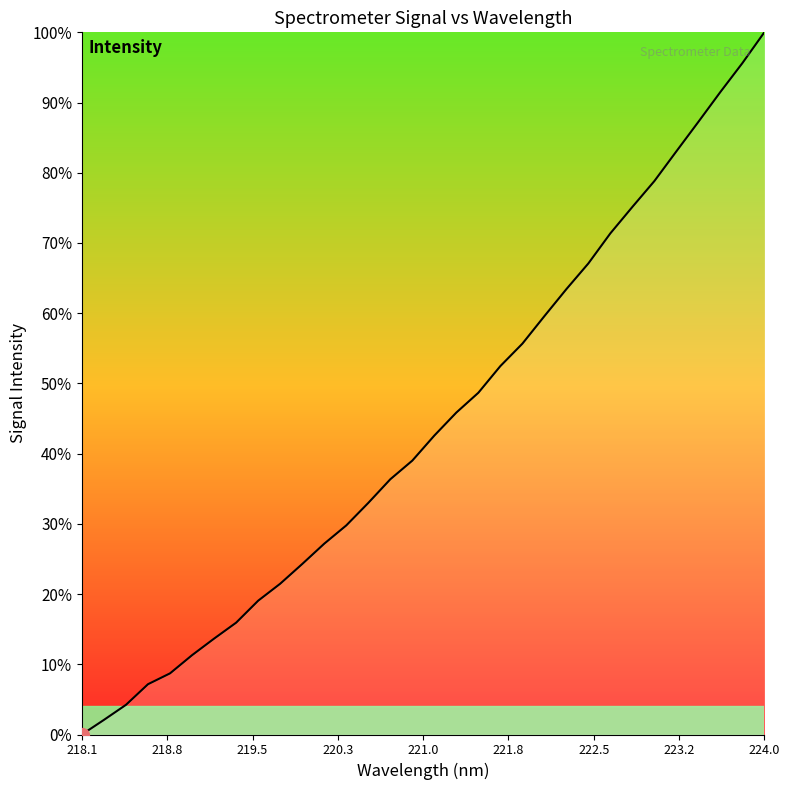

What is the greatest value displayed?

100.0